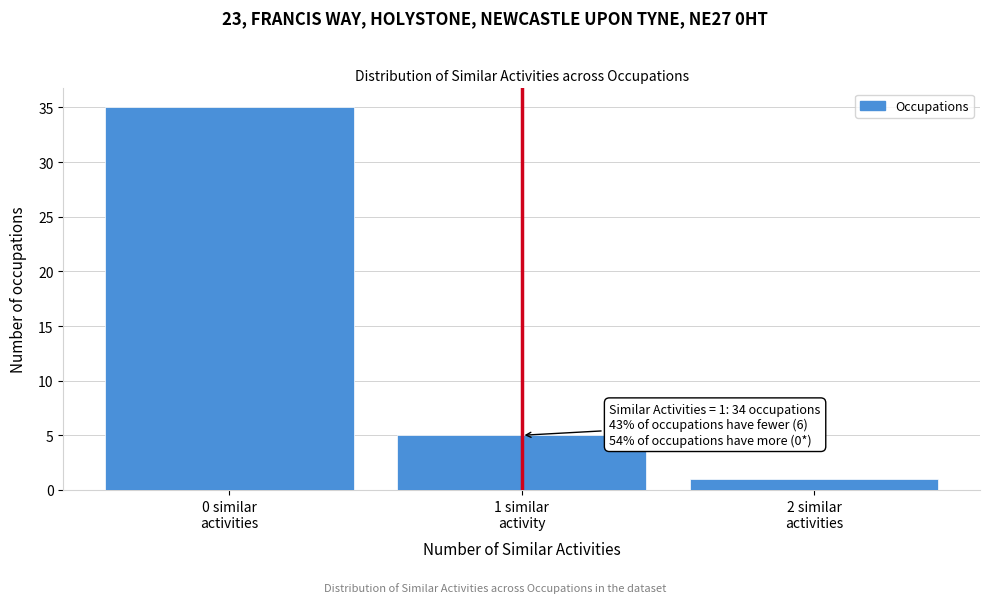

Reading left to right, what are all the values shown in this chart?

35	5	1